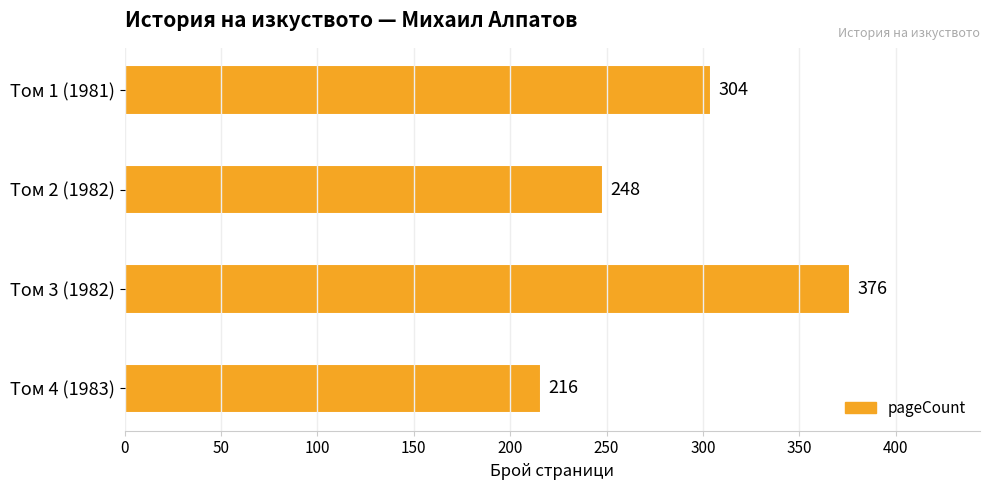

What is the minimum value shown in the chart?

216